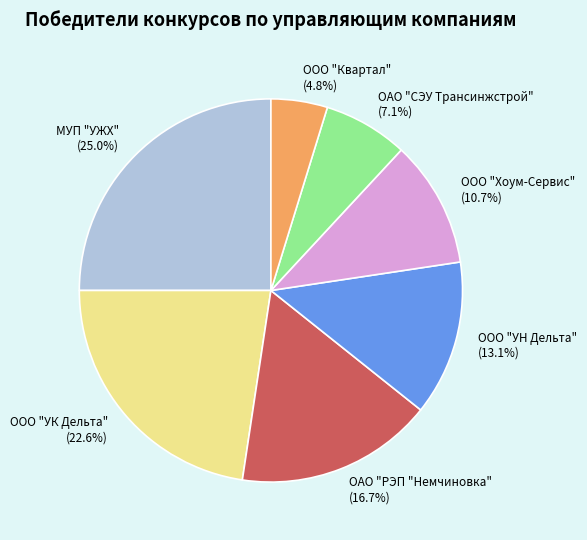

The МУП "УЖХ" slice represents 25% of the pie. True or false?

True